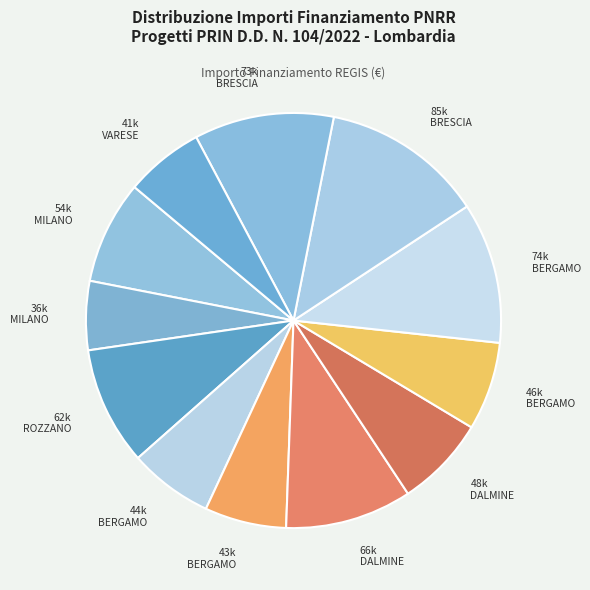

Which slice is the largest?

85k BRESCIA